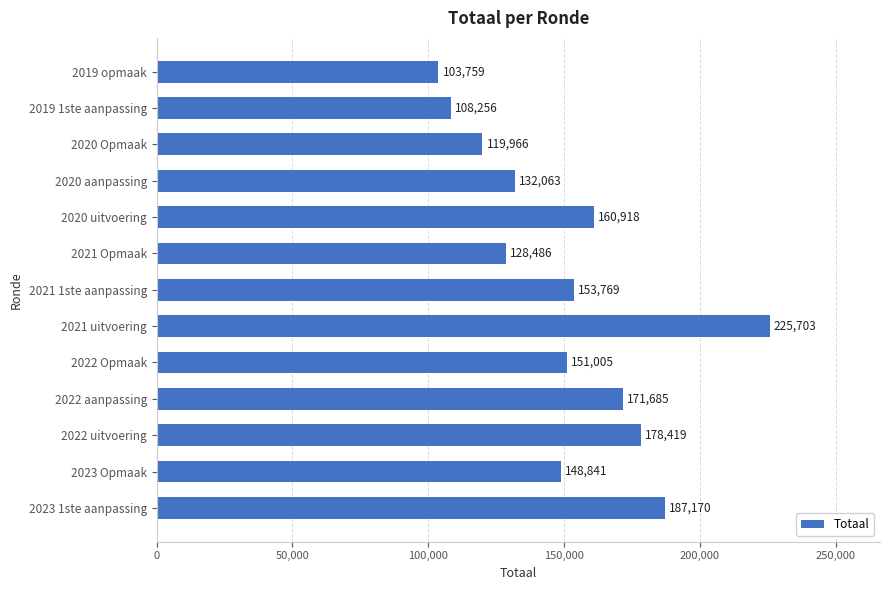

Is it true that the value at 2022 aanpassing is 171685?

True